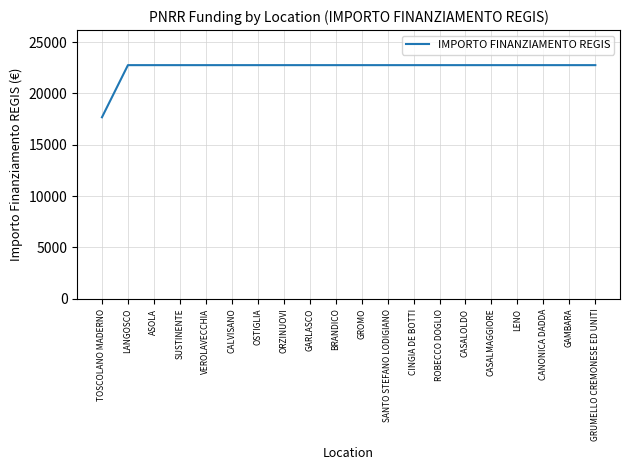

Reading right to left, list all the values displayed in this chart.

22750.0	22750.0	22750.0	22750.0	22750.0	22750.0	22750.0	22750.0	22750.0	22750.0	22750.0	22750.0	22750.0	22750.0	22750.0	22750.0	22750.0	22750.0	22750.0	17674.8